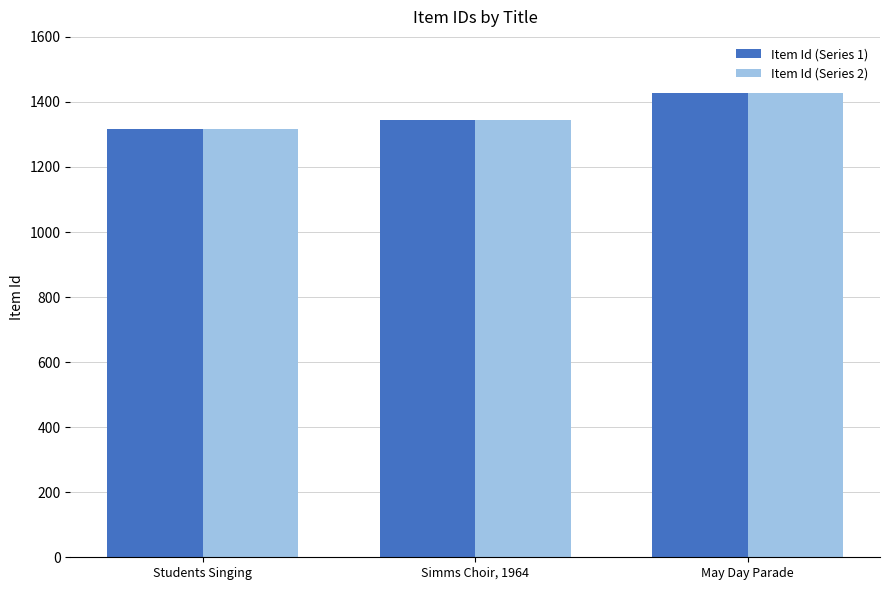

What is the approximate value of Item Id (Series 2) at May Day Parade, to the nearest 50?

1450